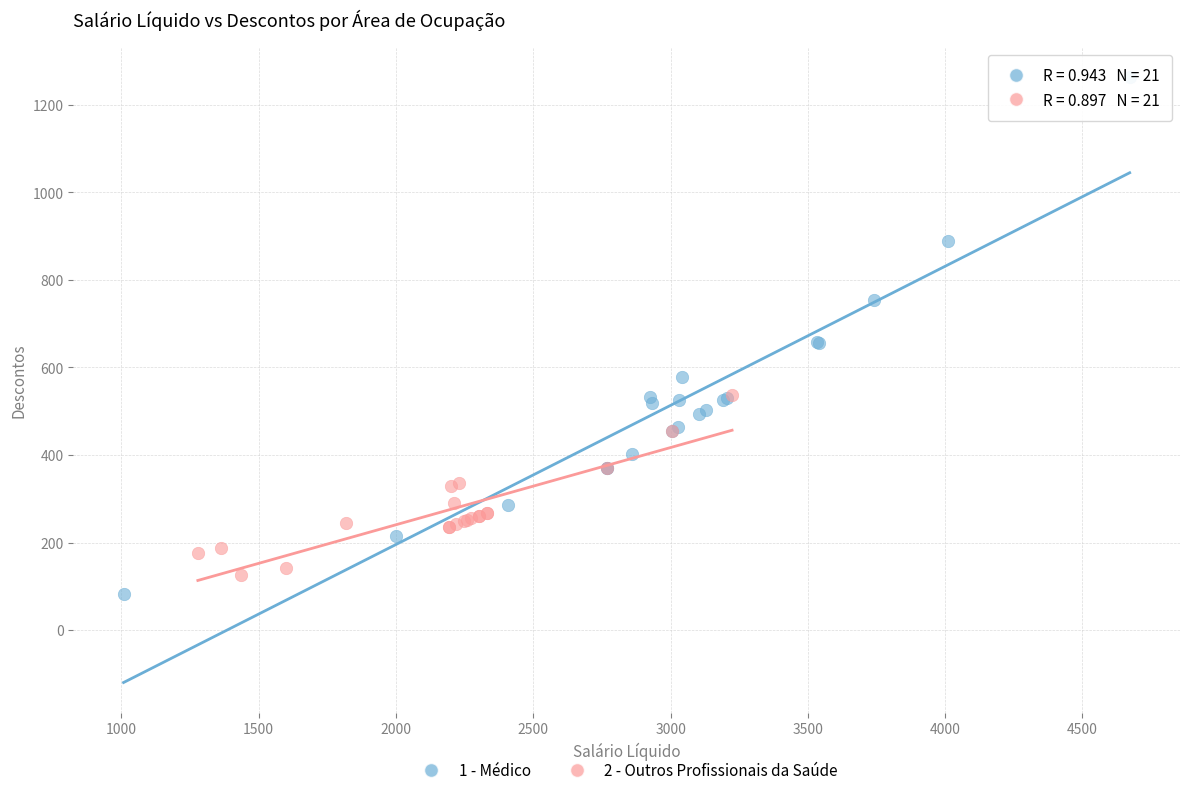

Which series reaches the maximum Y coordinate?

1 - Médico